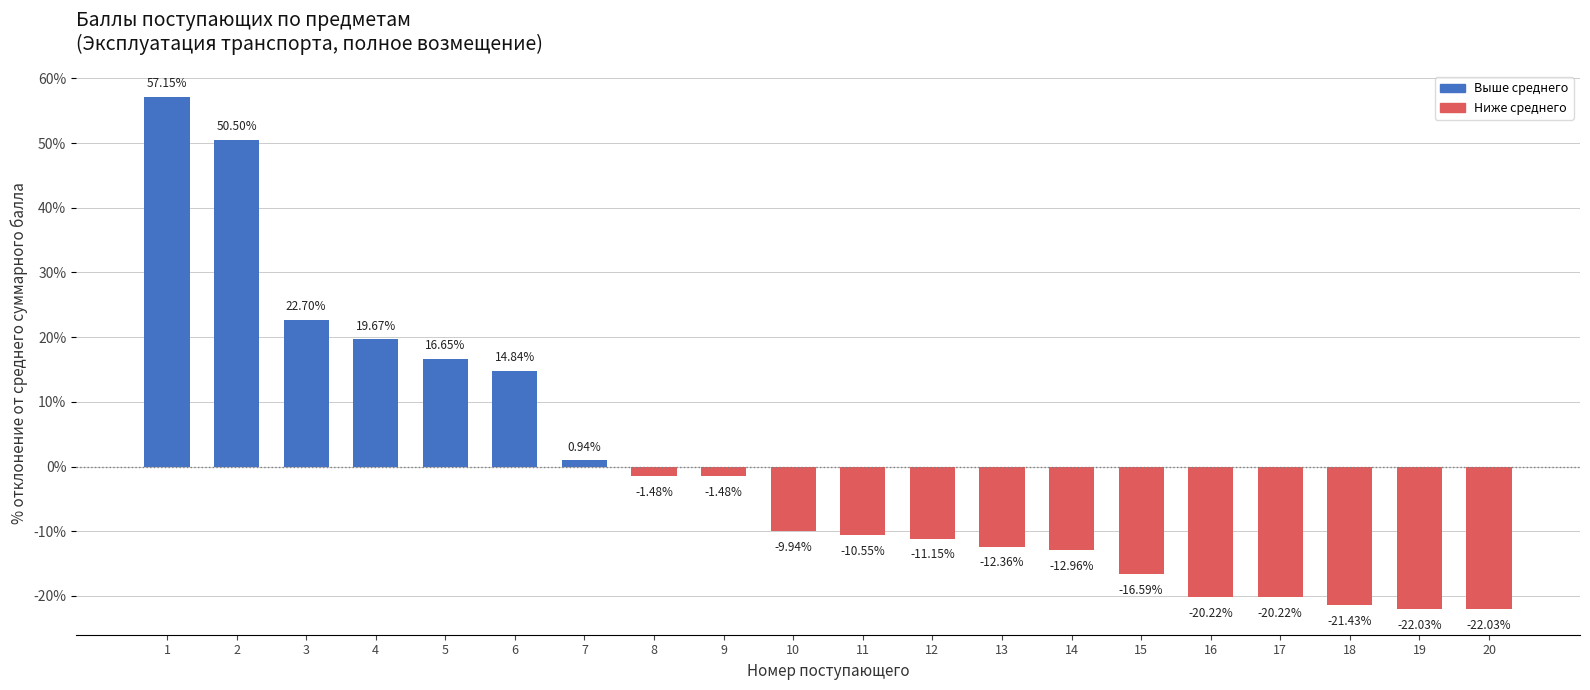

The value at 14 is -13.0. True or false?

True